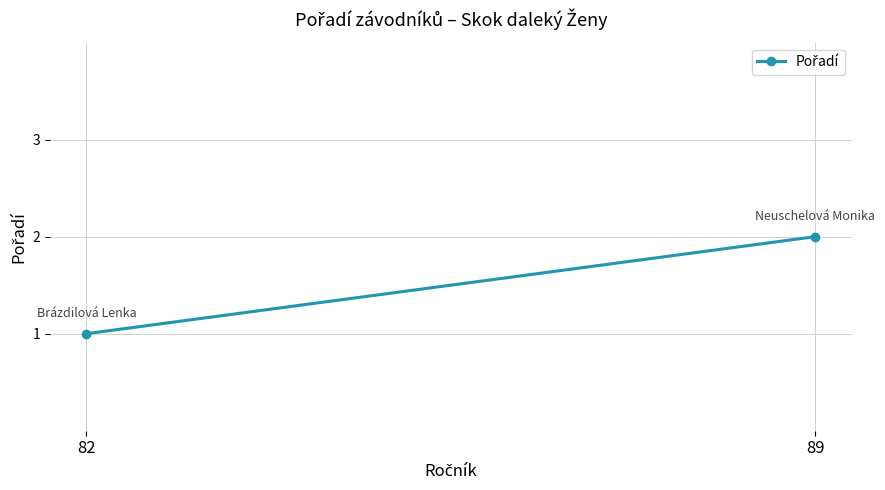

How many lines are shown in the chart?

1